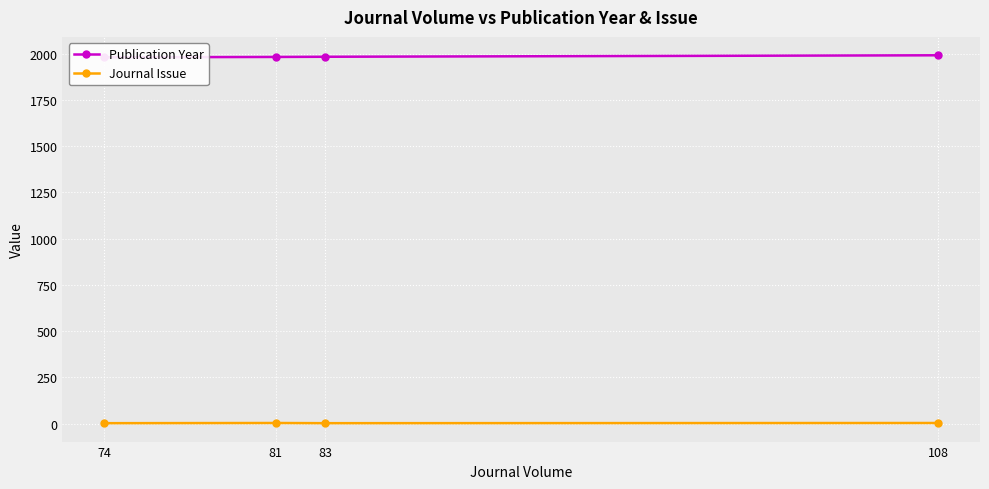

Does the chart display data point markers on the line(s)?

Yes